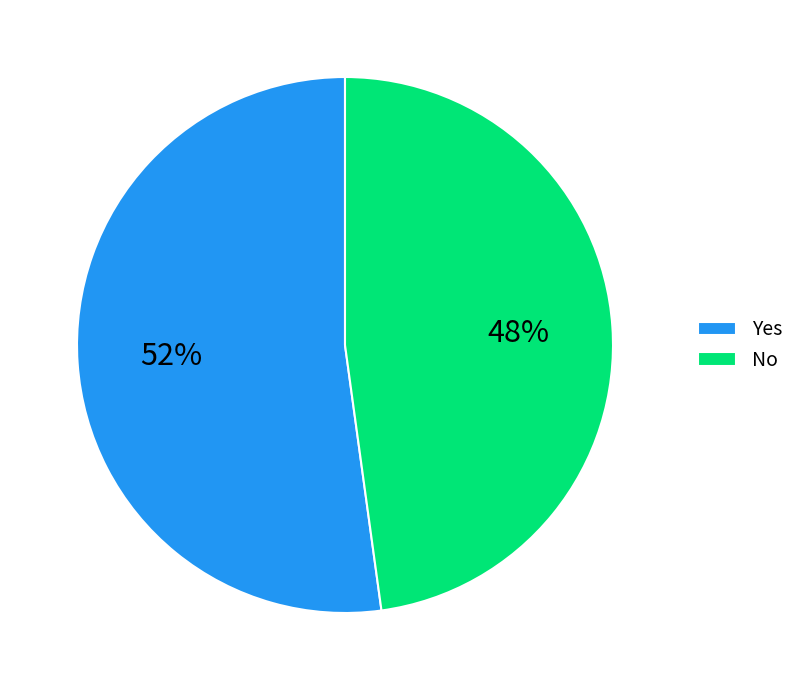

Which slice represents more than half of the pie?

Yes